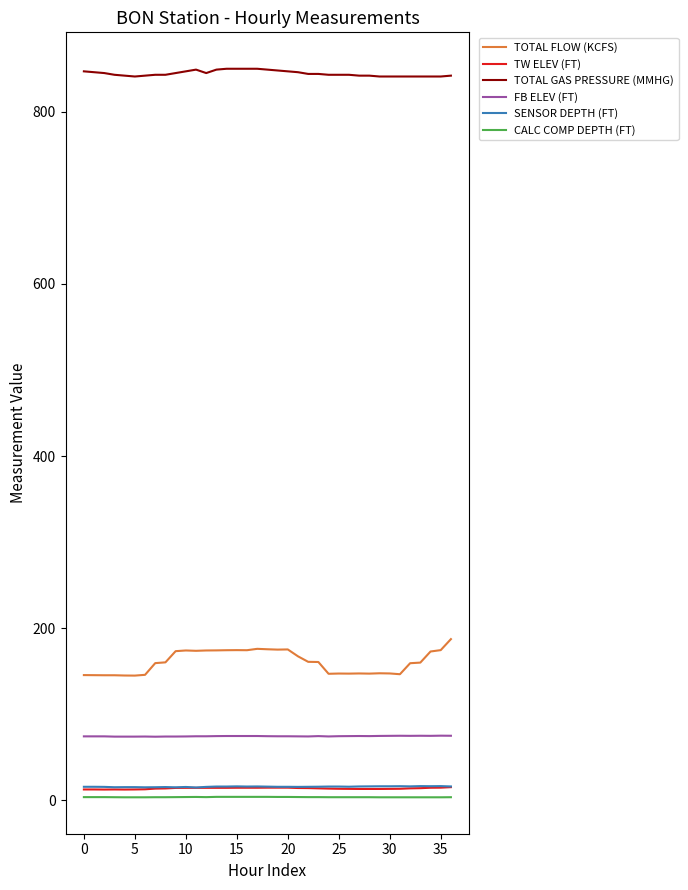

Which series has the widest spread of values?

TOTAL FLOW (KCFS)